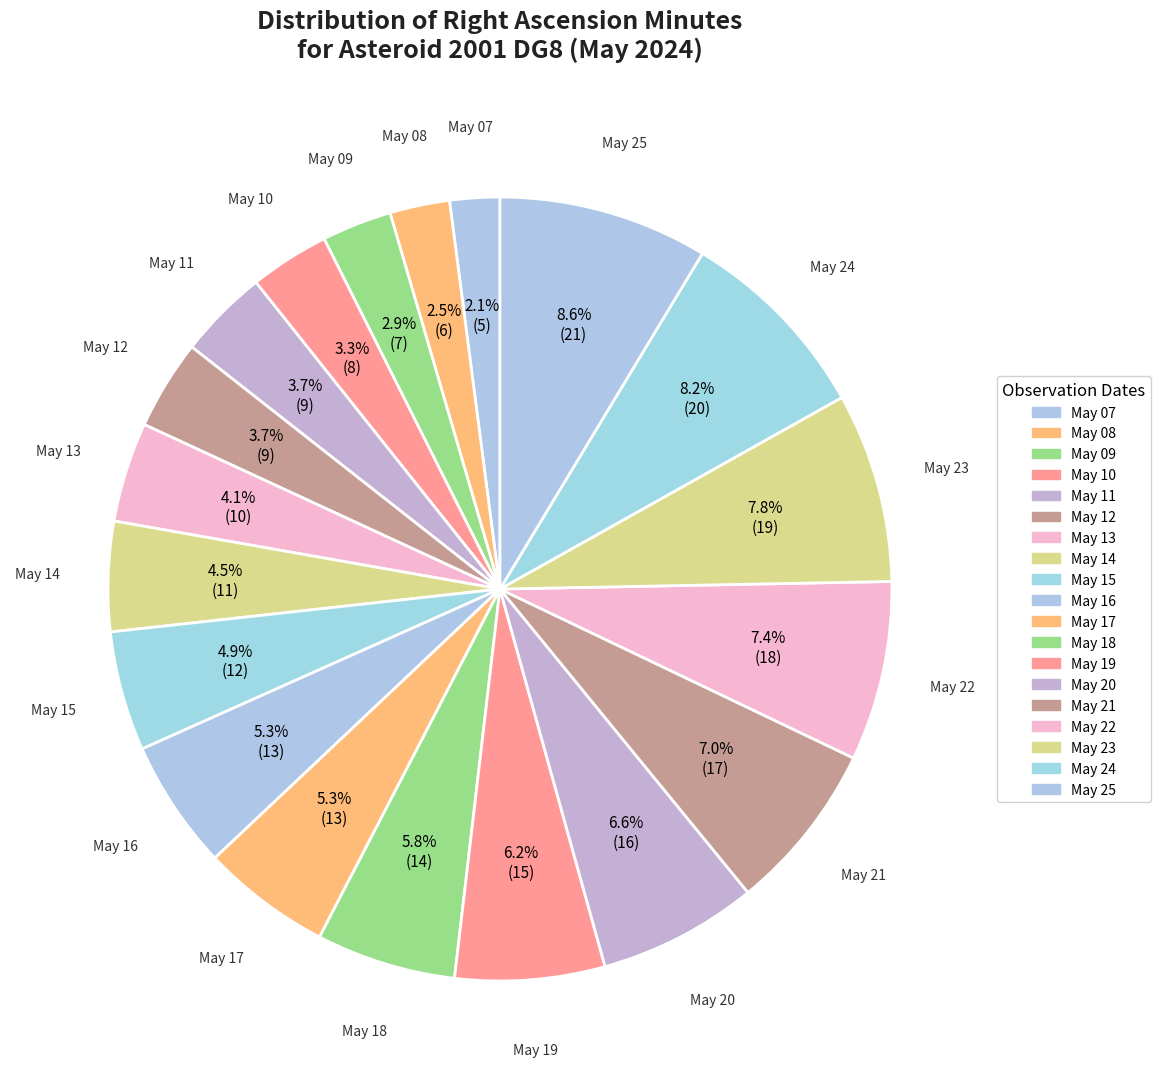

How many slices are in this pie chart?

19